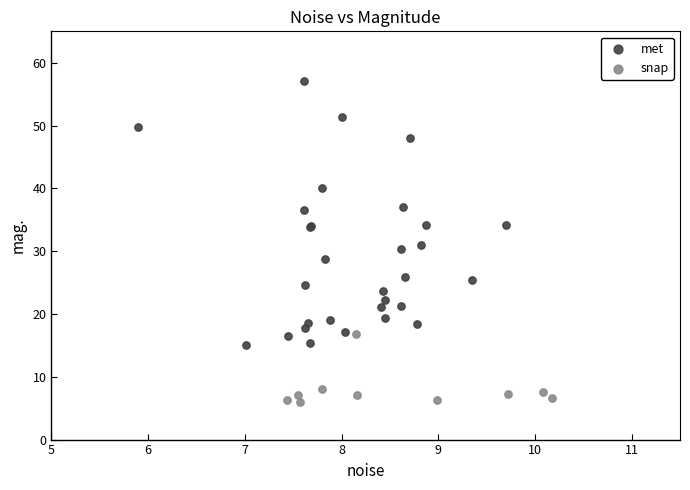

Which series reaches the maximum Y coordinate?

met